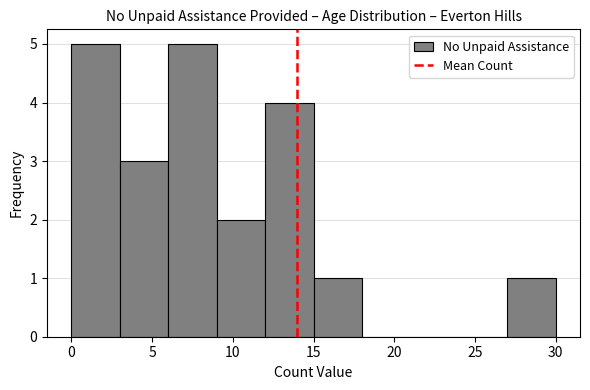

What is the height of the bar covering 12 to 15 on the x-axis? The values are not printed on the chart, so give them approximately, as read against the axis.

4